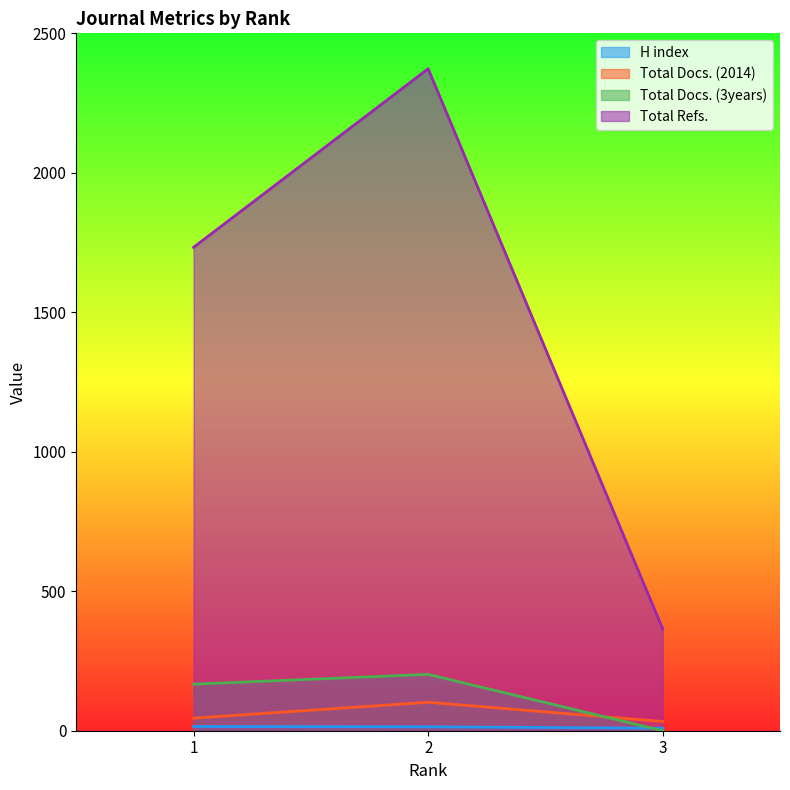

Which has a higher value, 3 or 2?

2